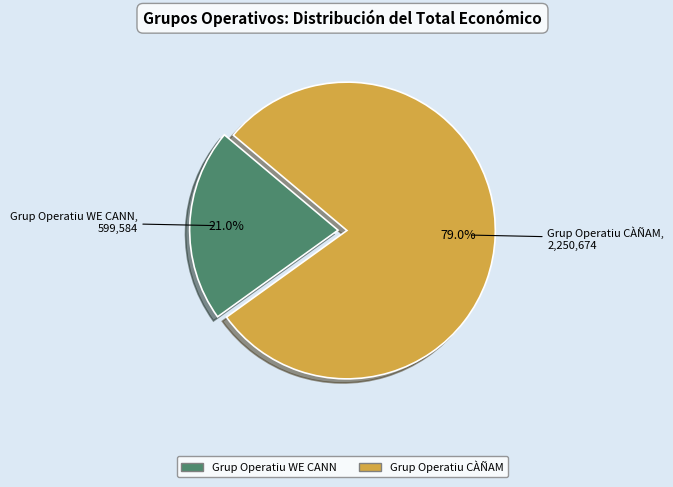

To the nearest percent, what is the difference between the largest and smallest slice percentages?

58%